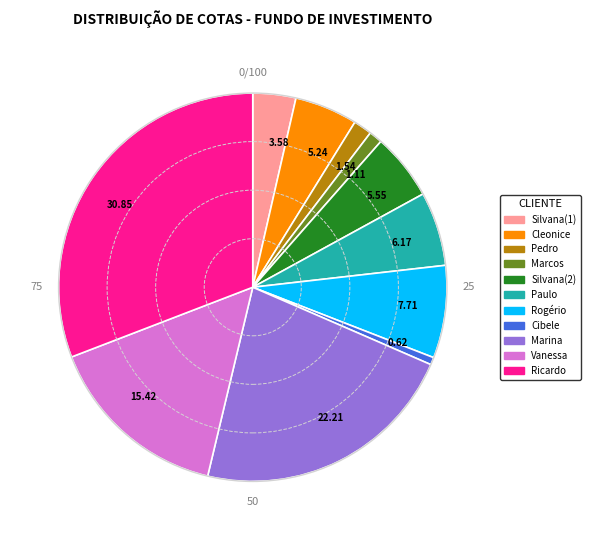

What is the largest slice in the pie chart?

Ricardo